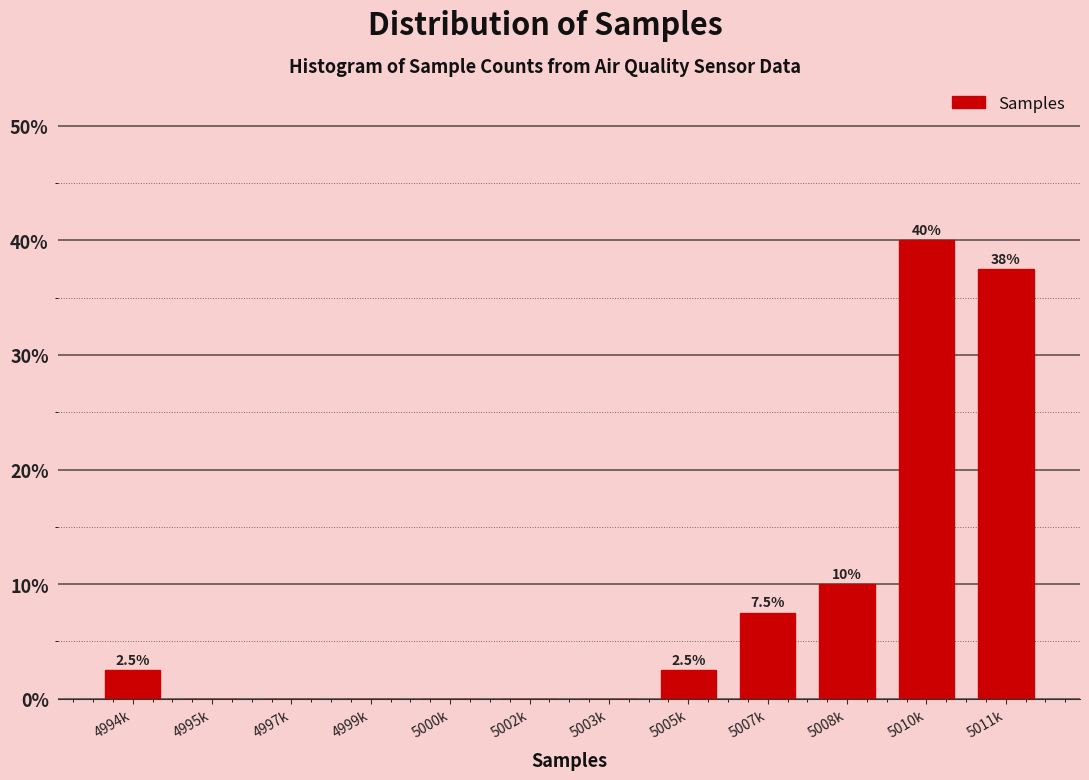

Reading left to right, extract all data points from this chart.

4994k=2.5	4995k=0.0	4997k=0.0	4999k=0.0	5000k=0.0	5002k=0.0	5003k=0.0	5005k=2.5	5007k=7.5	5008k=10.0	5010k=40.0	5011k=37.5